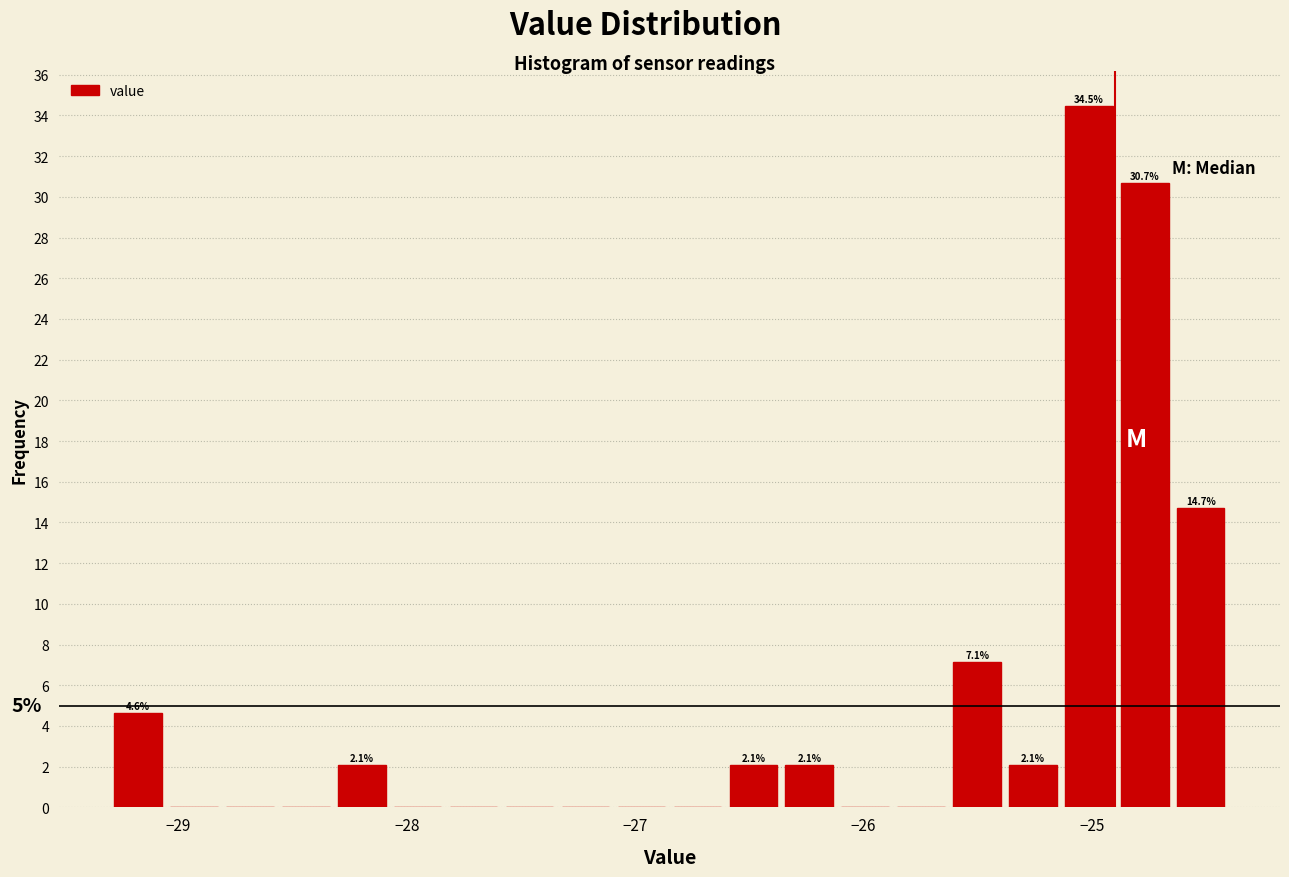

Around what value on the x-axis is the tallest bar? Give the approximate position of its centre, as read against the axis.

-25.0